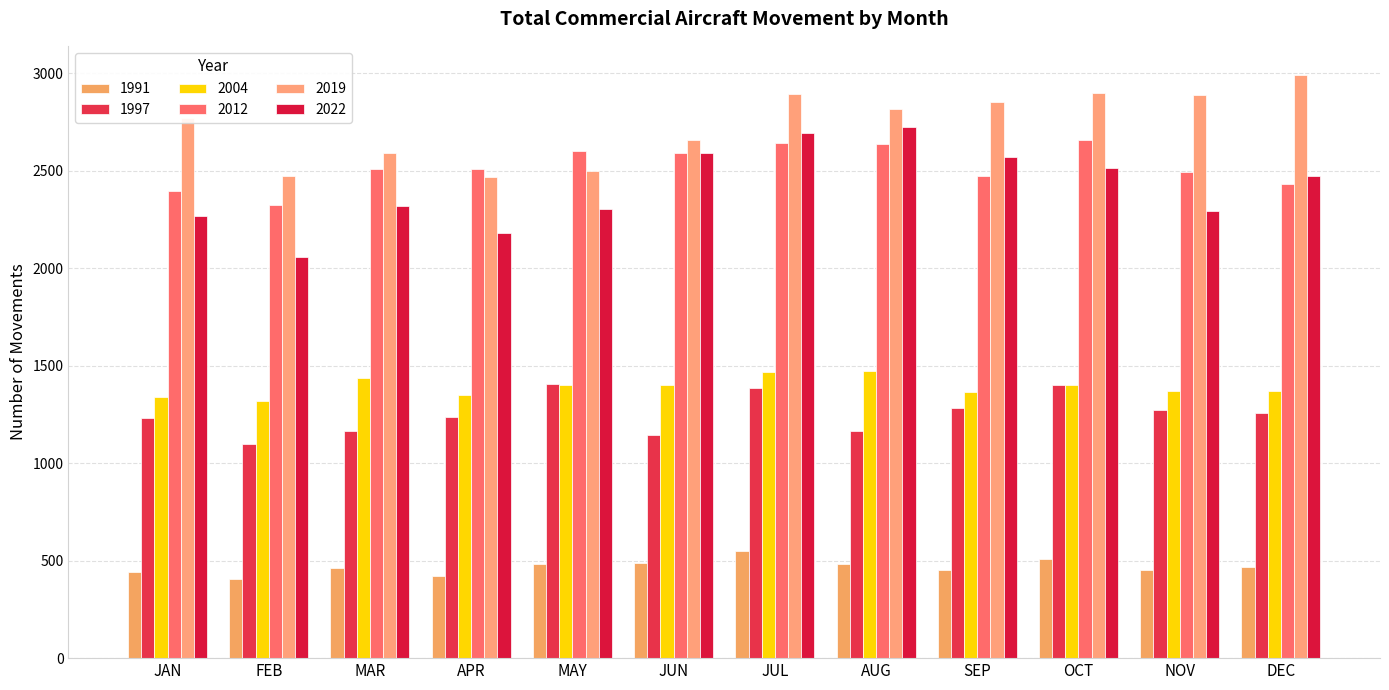

How many values in the 2012 series are below 2511?

6